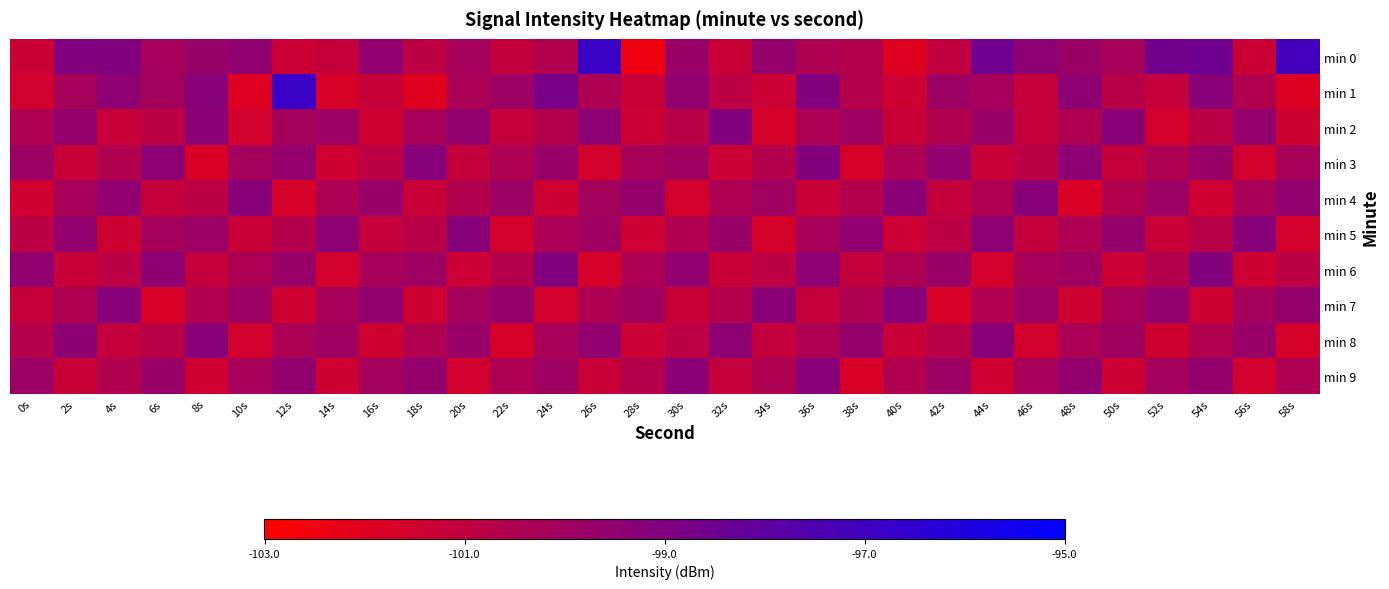

What is the minimum value shown in the chart?

-102.5